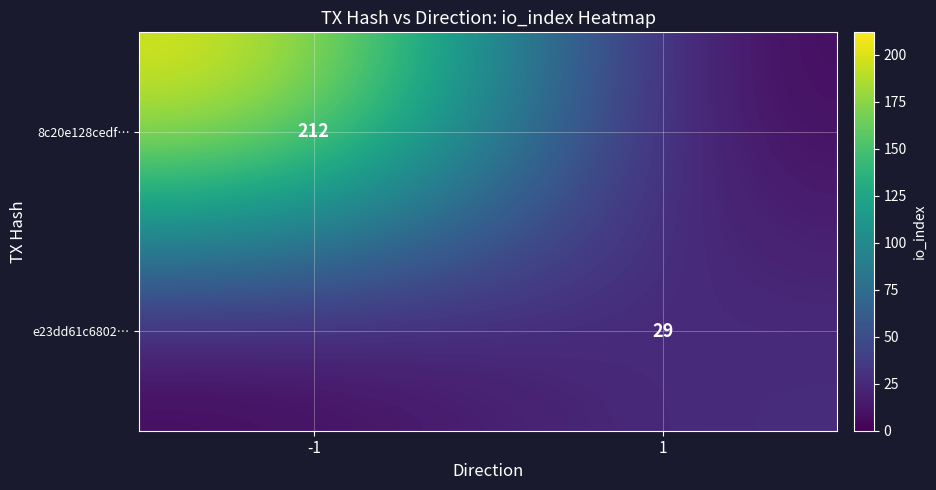

The value of e23dd61c6802… at 1 is 29. True or false?

True